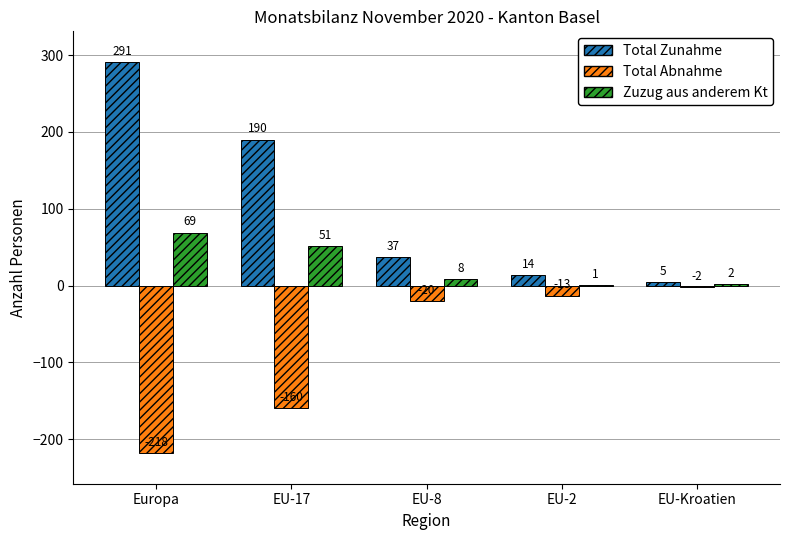

Where is Total Abnahme nearest to the value -110?

EU-17